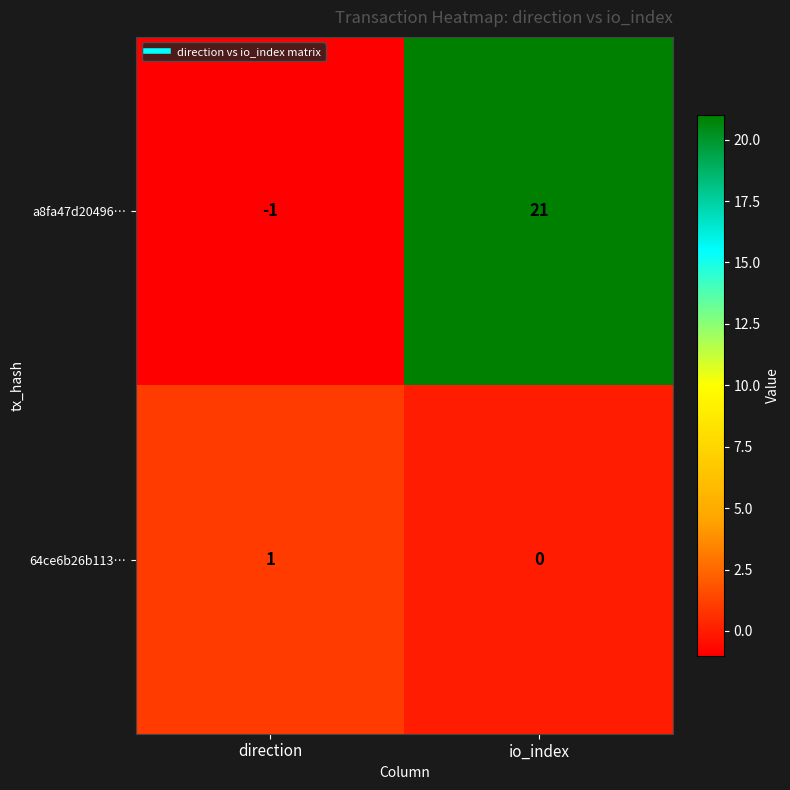

At which category is the sum across all series the highest?

io_index